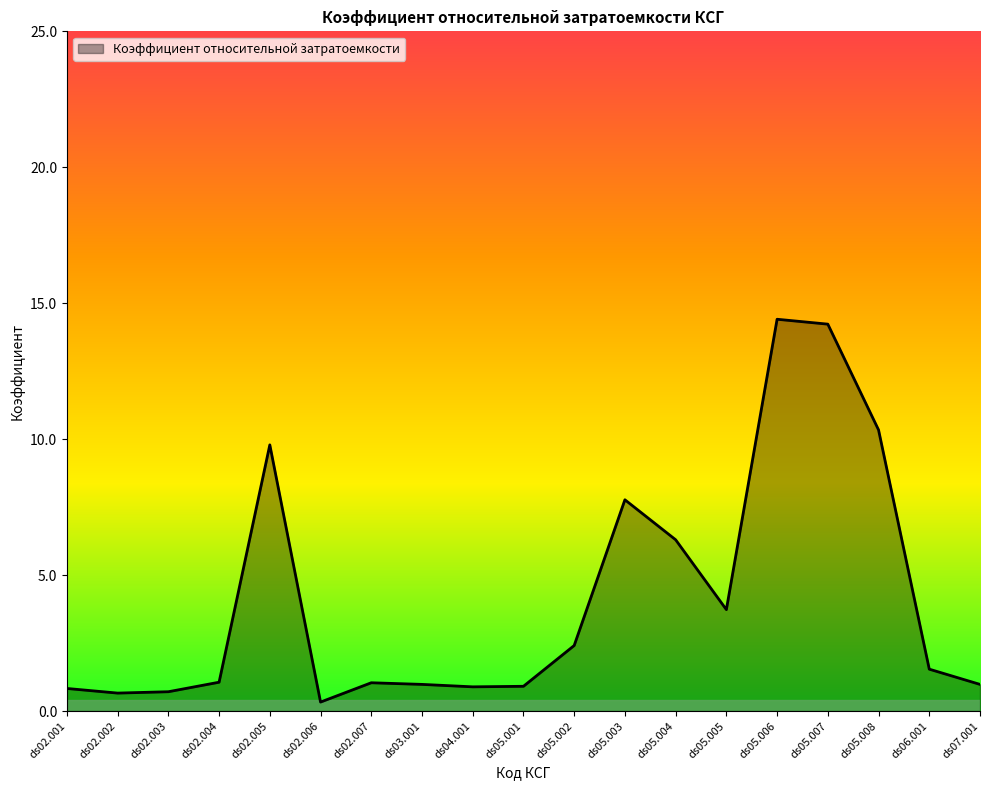

True or false: the data shows 1.6 at ds05.005.

False